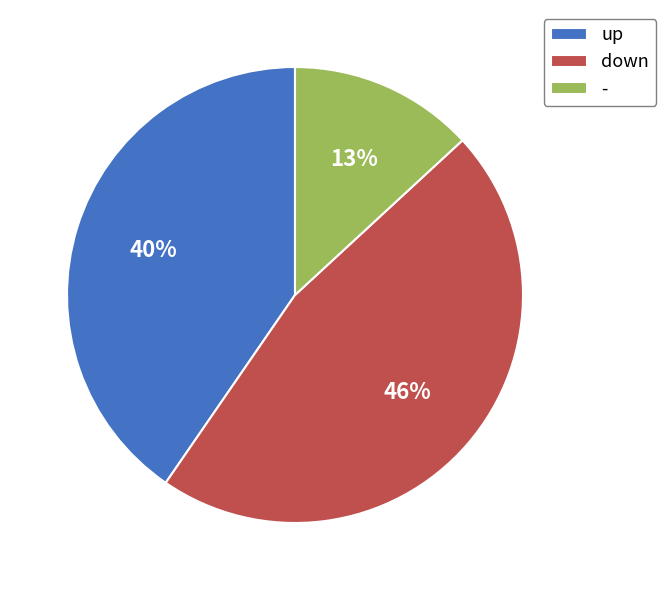

How many slices are in this pie chart?

3